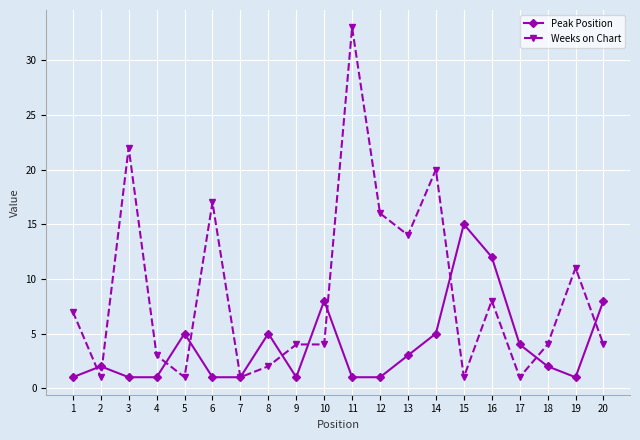

At 16, list the series in order from largest to smallest.

Peak Position, Weeks on Chart